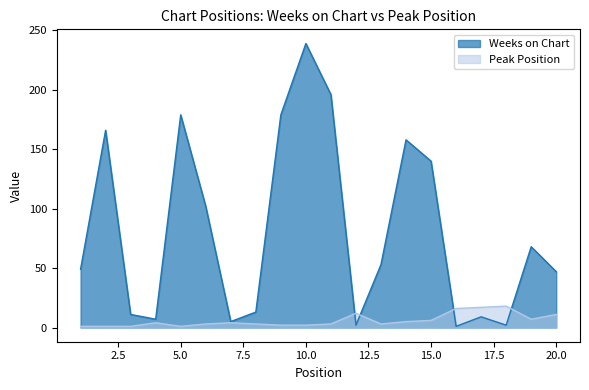

What is the highest value of the Weeks on Chart series?

239